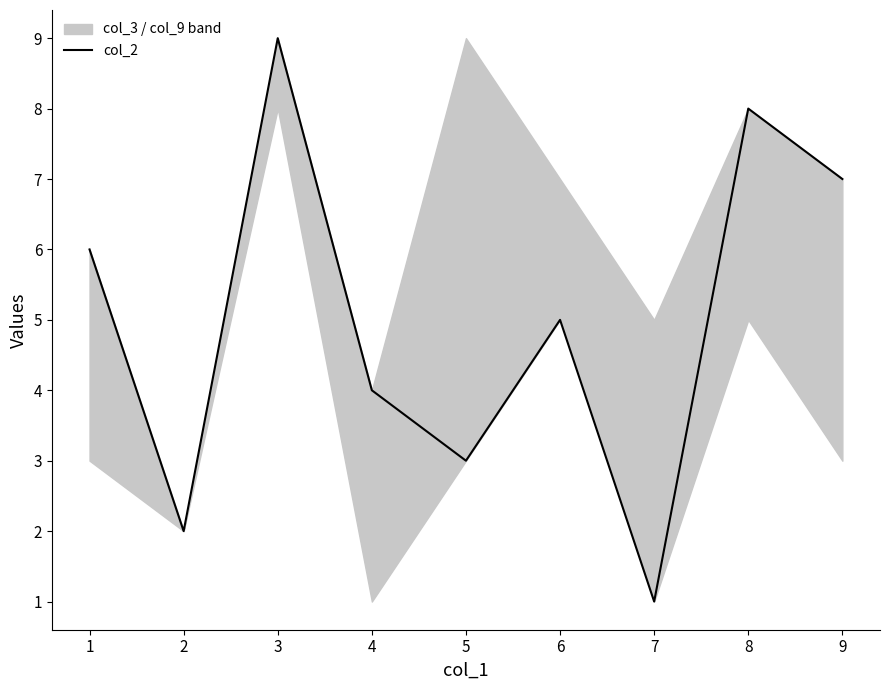

What is the approximate value at 3?

9